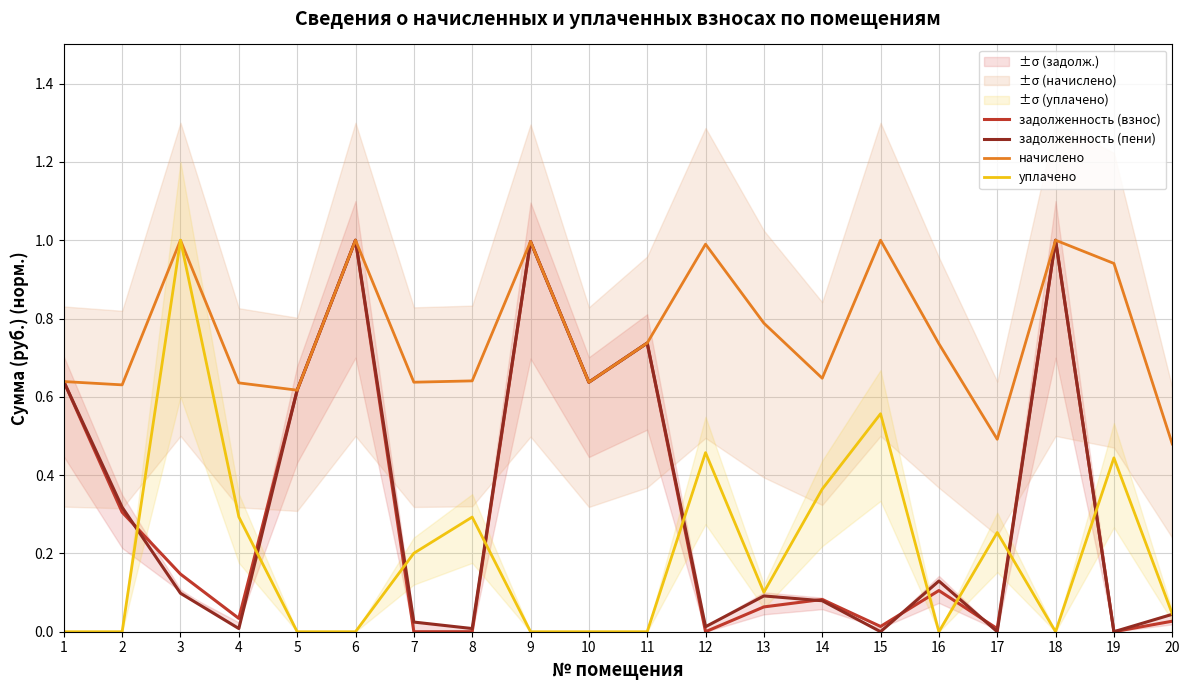

What is the value of the задолженность (пени) point at the 5th from the left?

0.6